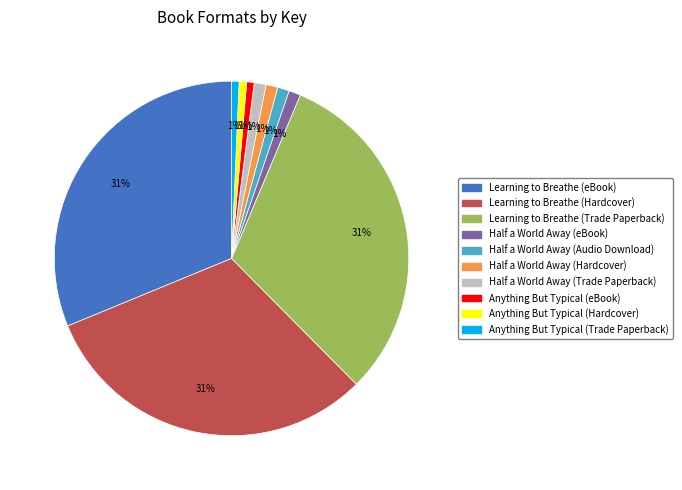

Is there any slice that represents more than half of the pie?

No